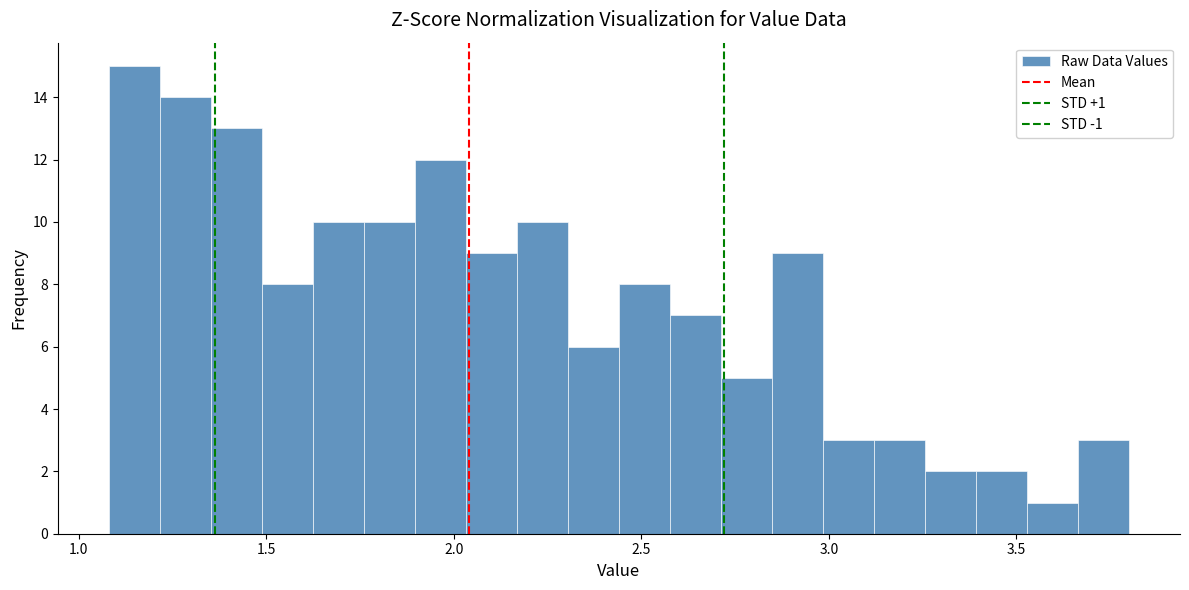

Read against the x-axis, roughly where is the centre of the tallest bar?

1.15